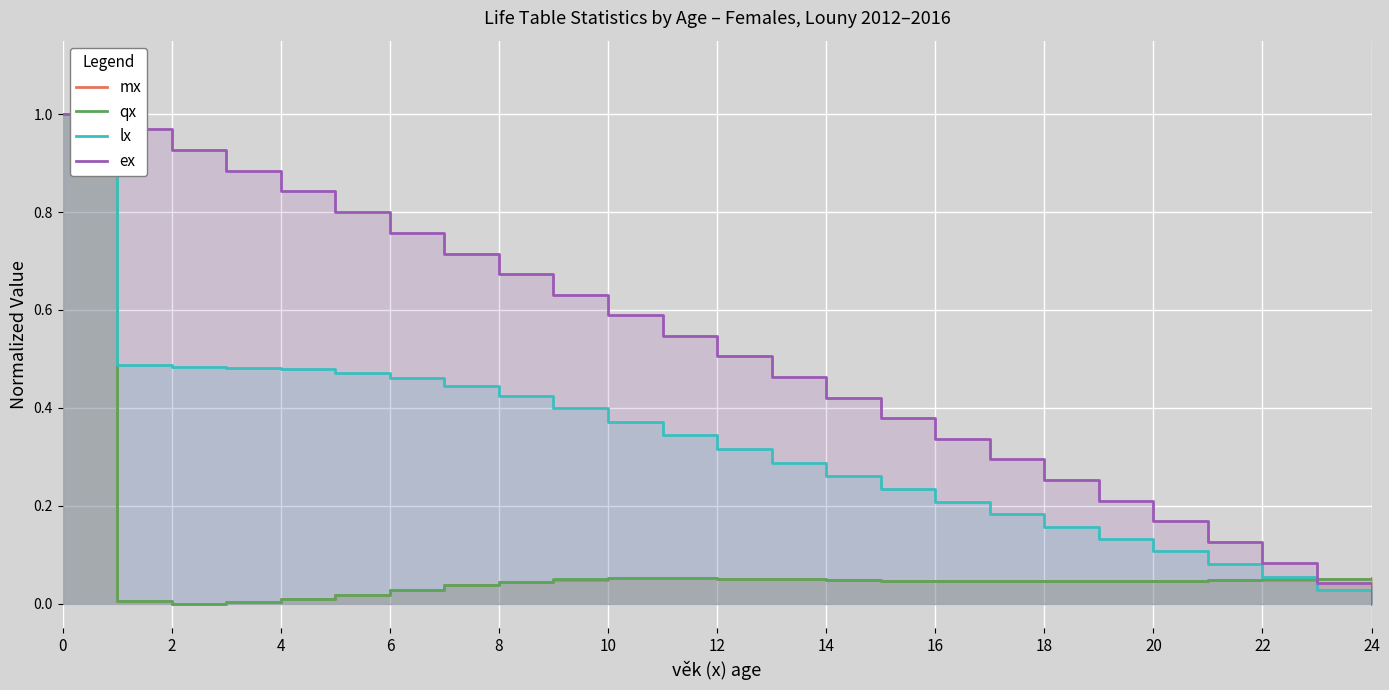

What is the difference between the lx values at 15 and 21?

0.2